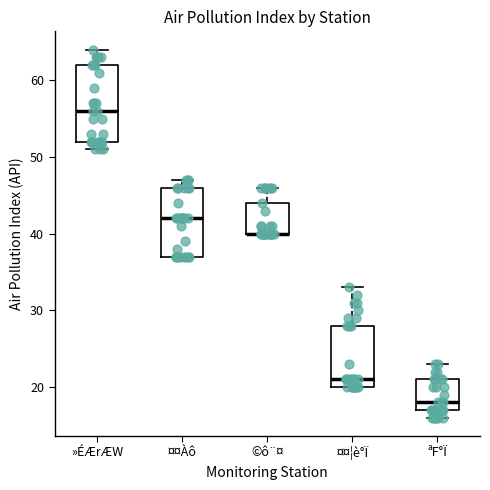

Where is the upper edge of the box for ¤¤¦è°Ï on the y-axis? The values are not printed on the chart, so give them approximately, as read against the axis.

28